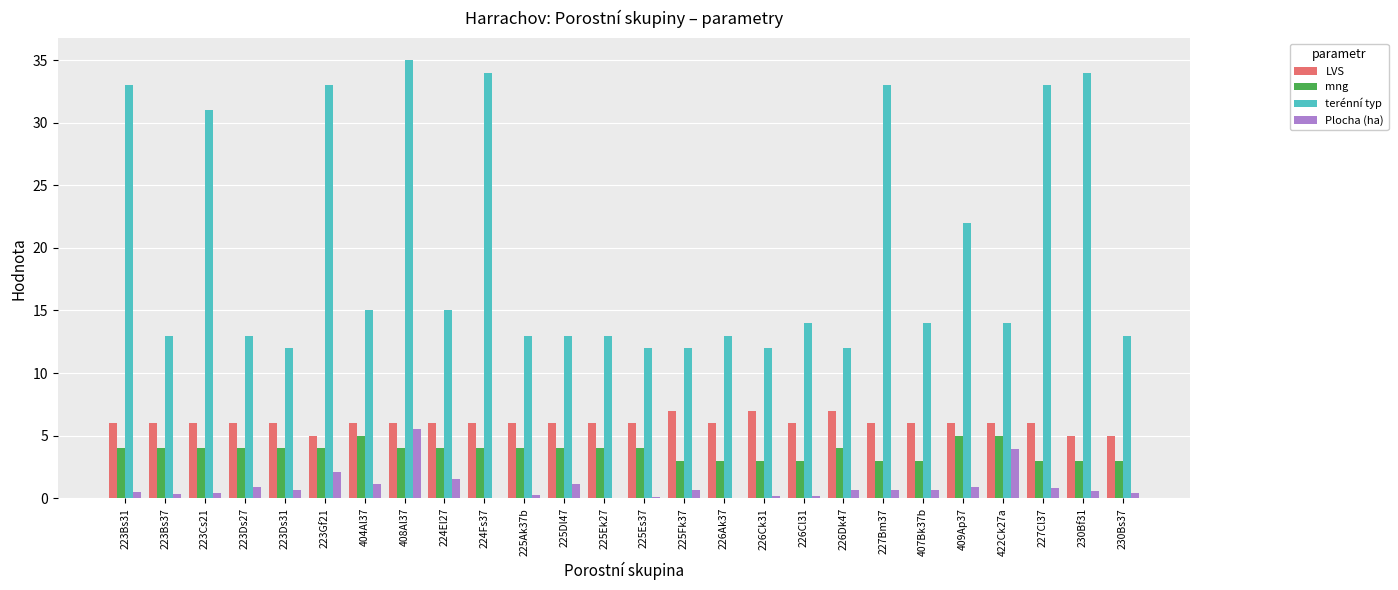

What is the spread (max minus min) of values at 404Al37?

13.9